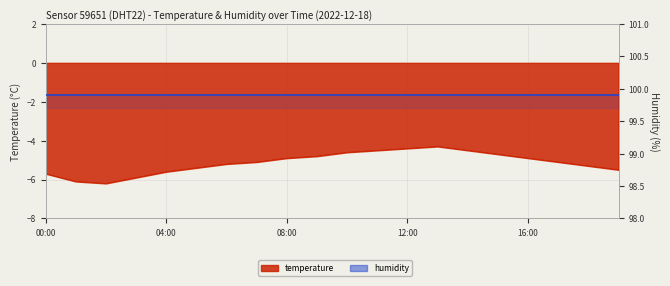

What is the label of the 8th point from the left?

07:00